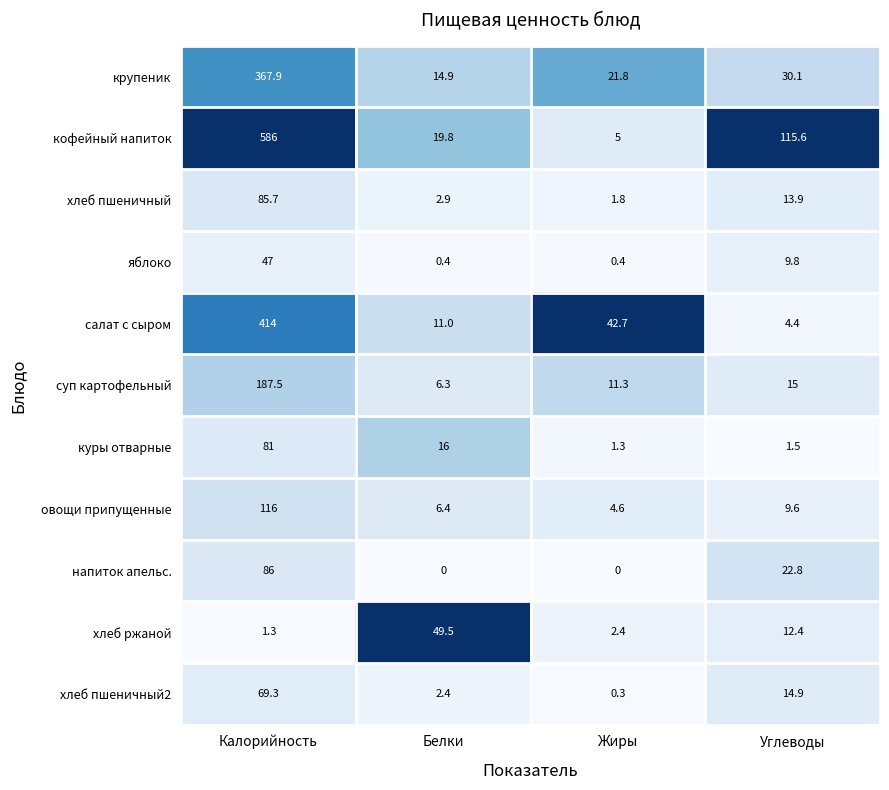

The value of яблоко at Углеводы is 3.2. True or false?

False